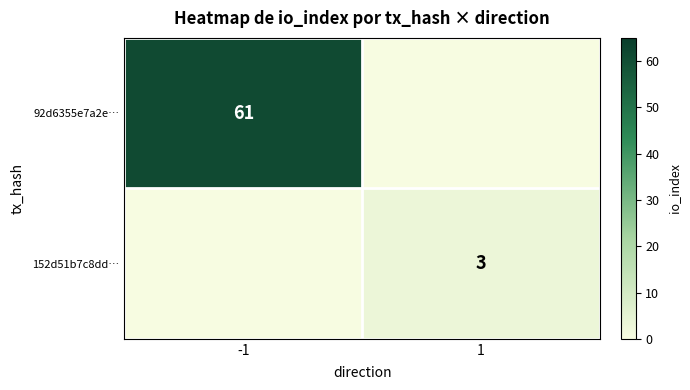

Is the value of 152d51b7c8dd… at 1 greater than the value of 92d6355e7a2e… at -1?

No